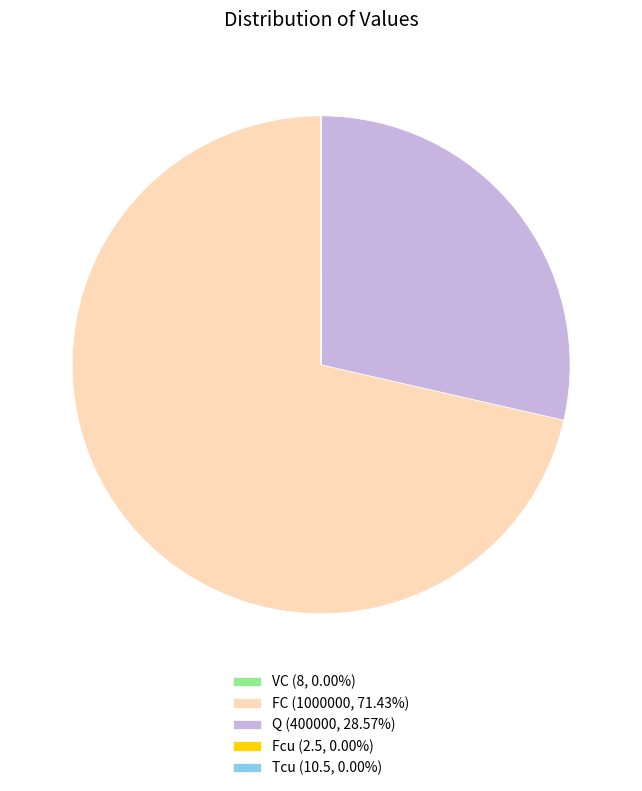

Which slice is the largest?

FC